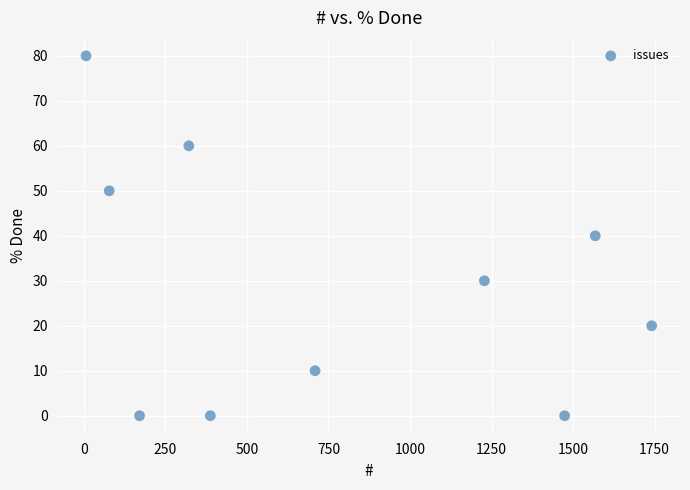

What is the average Y value?

29